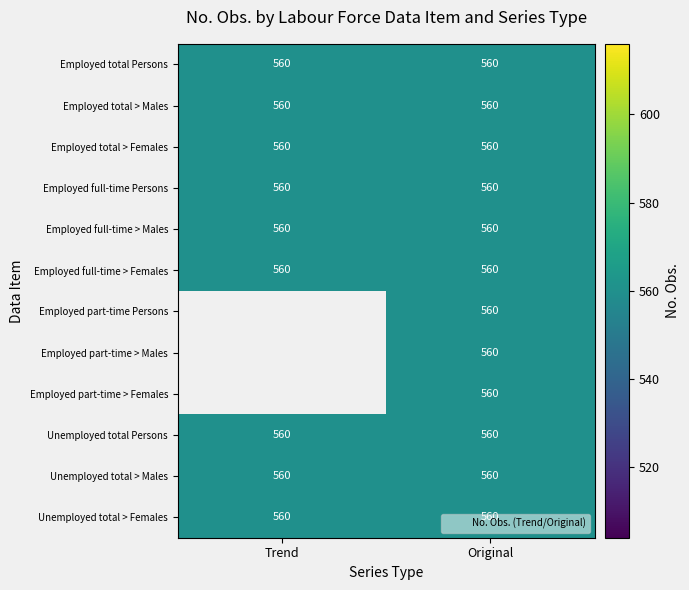

What is the greatest value displayed?

560